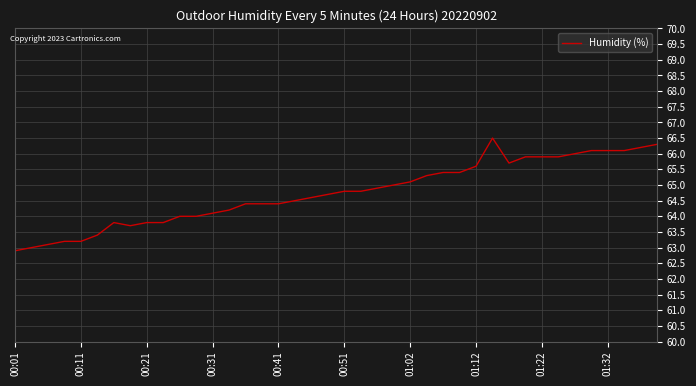

Reading right to left, what are all the values shown in this chart?

66.3	66.2	66.1	66.1	66.1	66.0	65.9	65.9	65.9	65.7	66.5	65.6	65.4	65.4	65.3	65.1	65.0	64.9	64.8	64.8	64.7	64.6	64.5	64.4	64.4	64.4	64.2	64.1	64.0	64.0	63.8	63.8	63.7	63.8	63.4	63.2	63.2	63.1	63.0	62.9